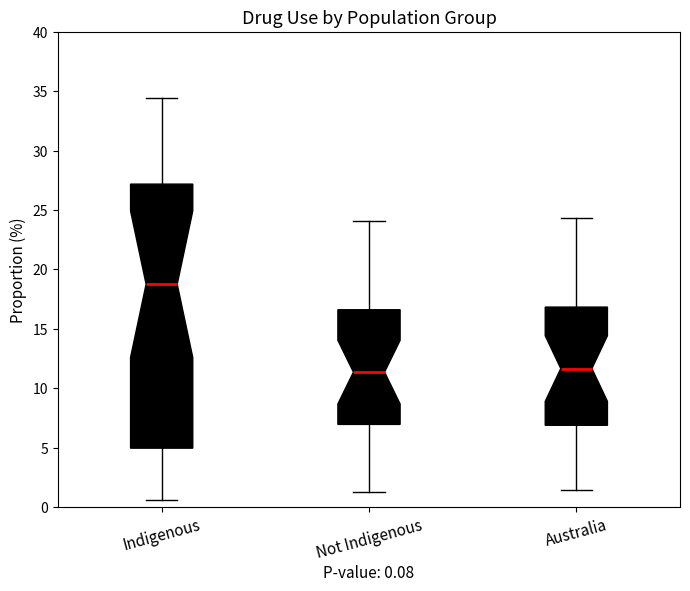

Which box is the tallest, from its lower edge to its upper edge?

Indigenous